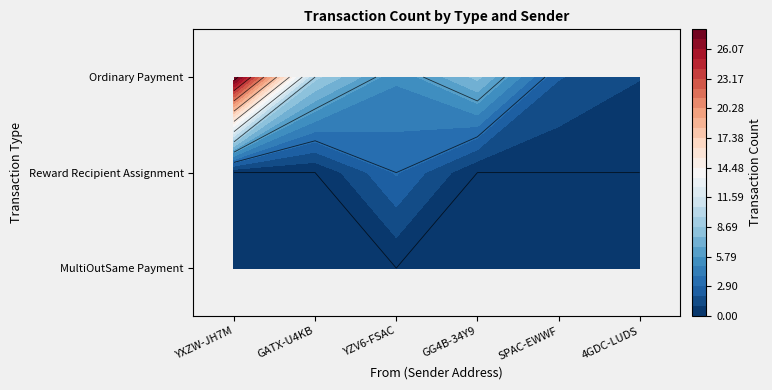

What is the sum of the Ordinary Payment values at S-YXZW-JH7M-QKR9-9PKBN and S-GG4B-34Y9-ZXGV-FNTNJ?

36